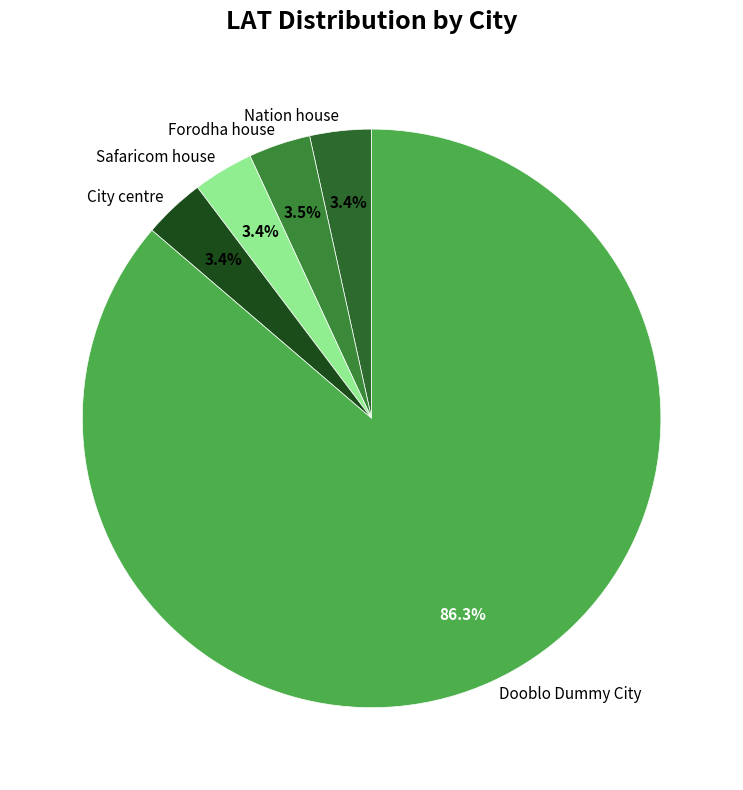

Which has a higher value, Dooblo Dummy City or Safaricom house?

Dooblo Dummy City